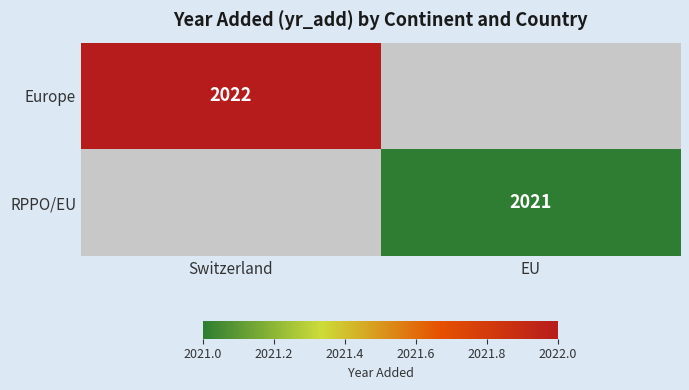

Is it true that Europe equals 1276 at Switzerland?

False